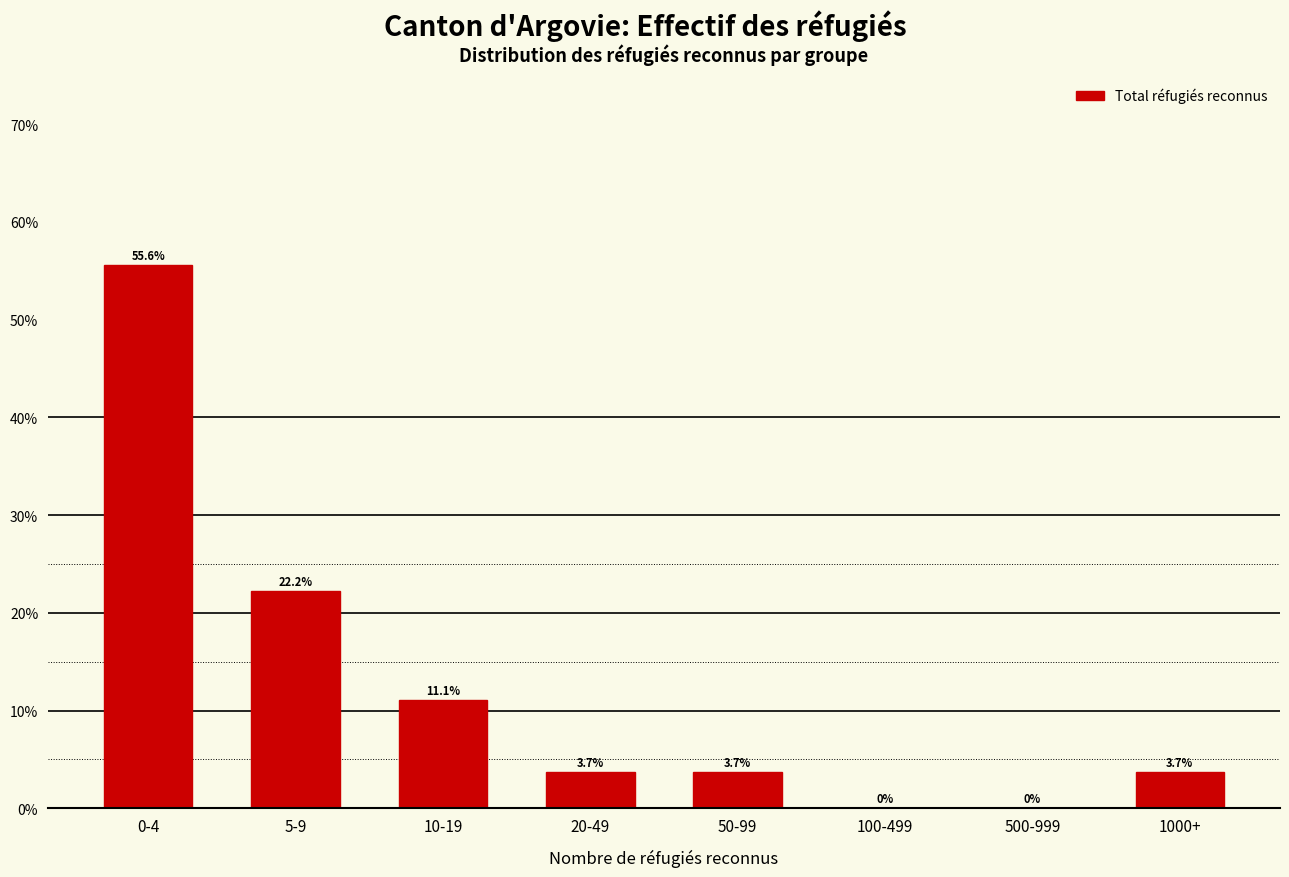

Reading left to right, transcribe all the data shown in this chart.

0-4=55.6	5-9=22.2	10-19=11.1	20-49=3.7	50-99=3.7	100-499=0.0	500-999=0.0	1000+=3.7